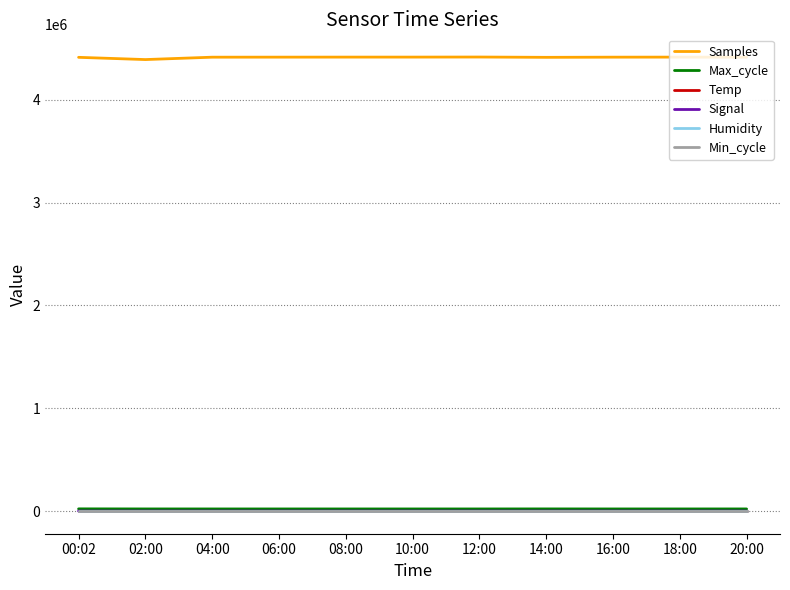

True or false: Min_cycle has a value of 32.0 at 02:00.

True